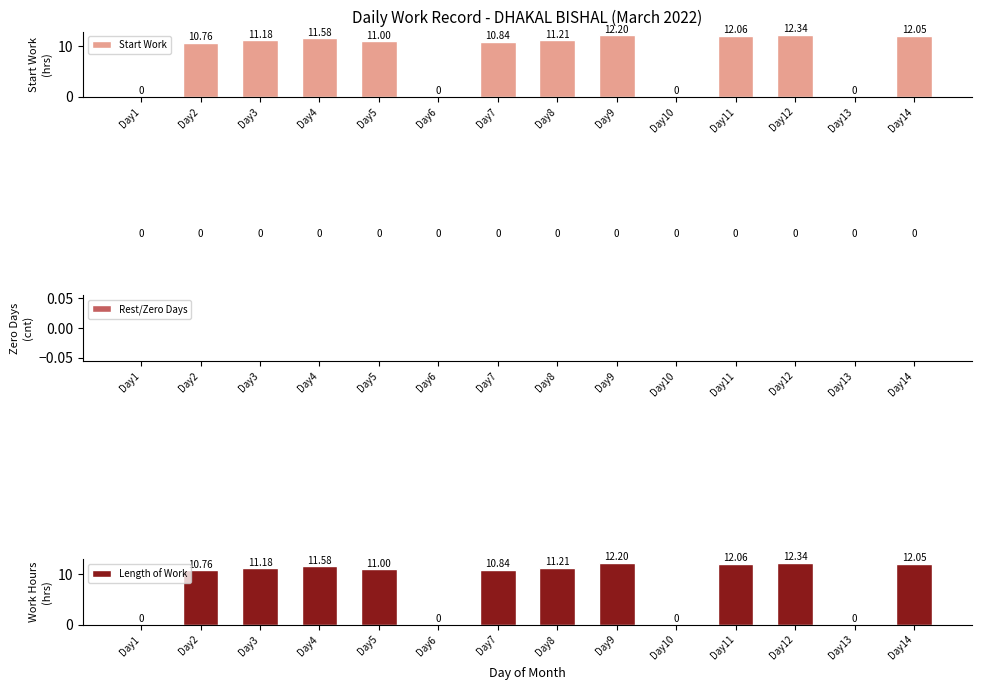

Reading left to right, extract all data points from this chart.

Start Work: 0.0	10.8	11.2	11.6	11.0	0.0	10.8	11.2	12.2	0.0	12.1	12.3	0.0	12.1
Rest/Zero Days: 0.0	0.0	0.0	0.0	0.0	0.0	0.0	0.0	0.0	0.0	0.0	0.0	0.0	0.0
Length of Work: 0.0	10.8	11.2	11.6	11.0	0.0	10.8	11.2	12.2	0.0	12.1	12.3	0.0	12.1